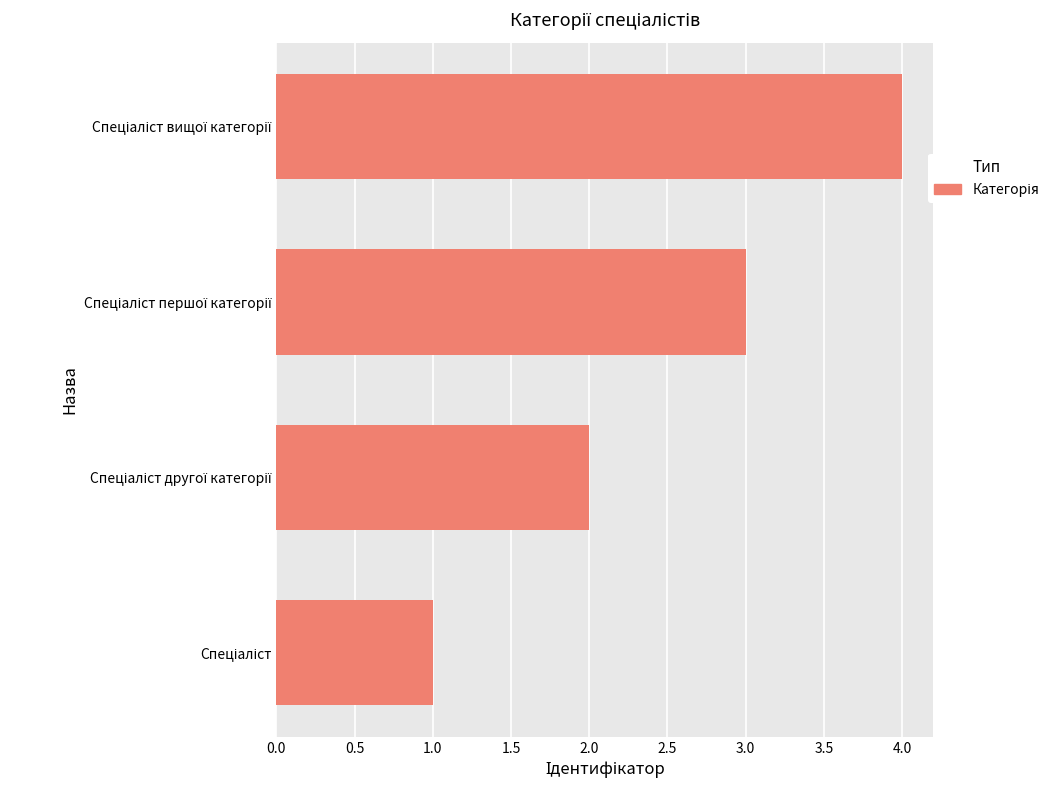

What is the sum of all values?

10